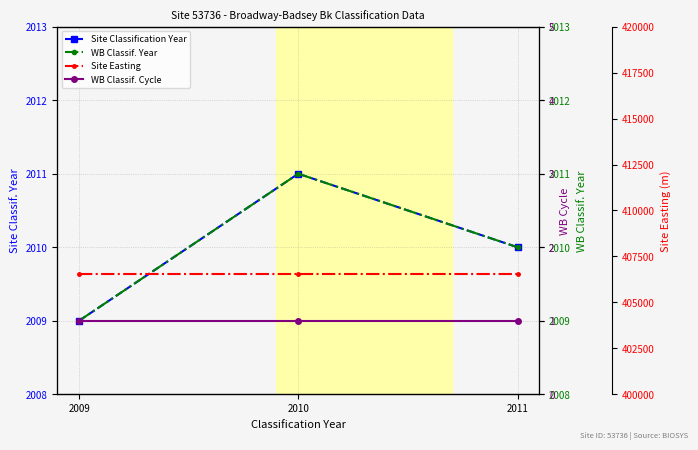

The value of WB Classif. Year at 2011 is 988. True or false?

False